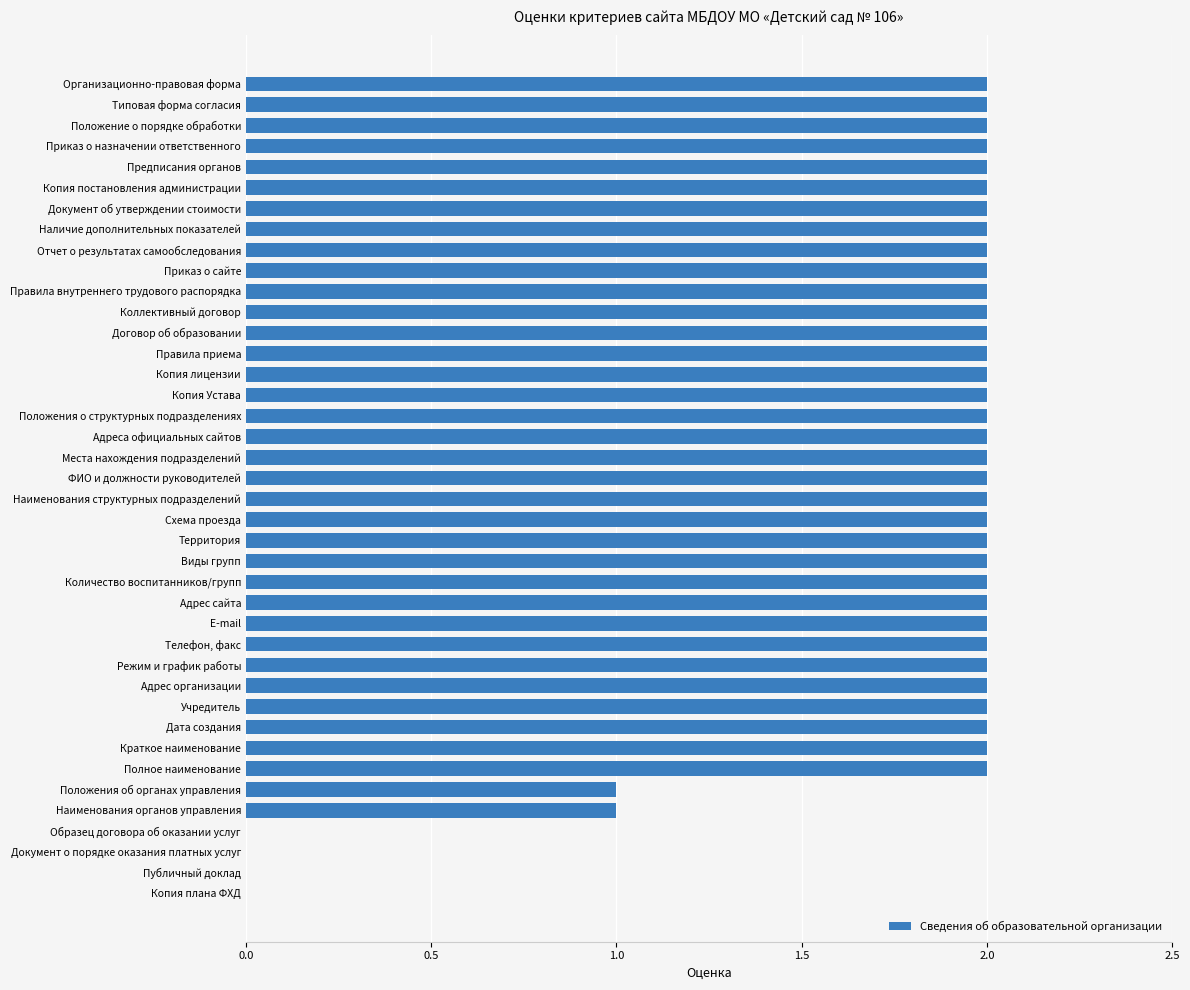

What is the sum of all values?

70